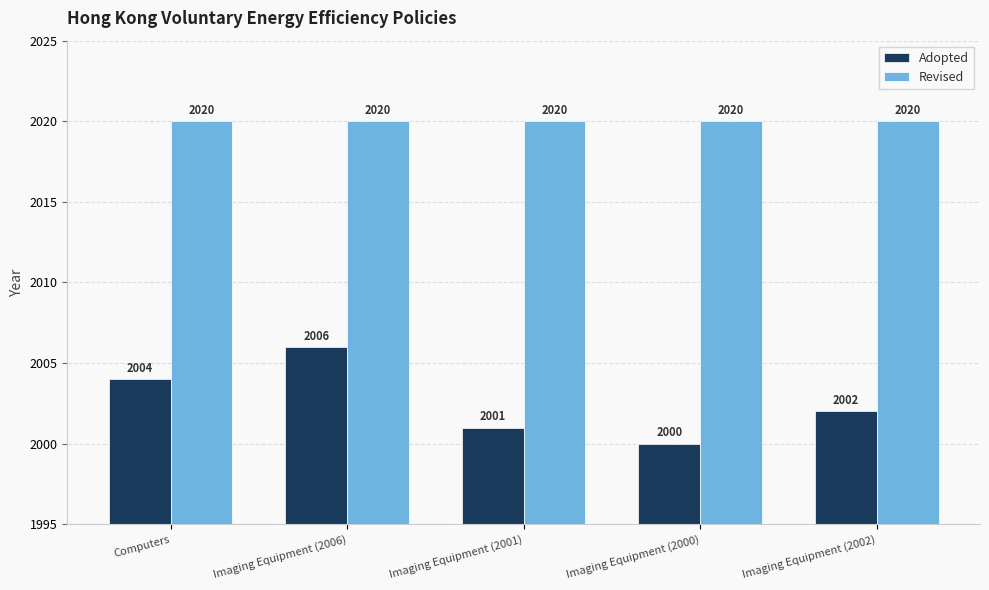

Is the value of Adopted at Imaging Equipment (2000) greater than the value of Revised at Imaging Equipment (2002)?

No